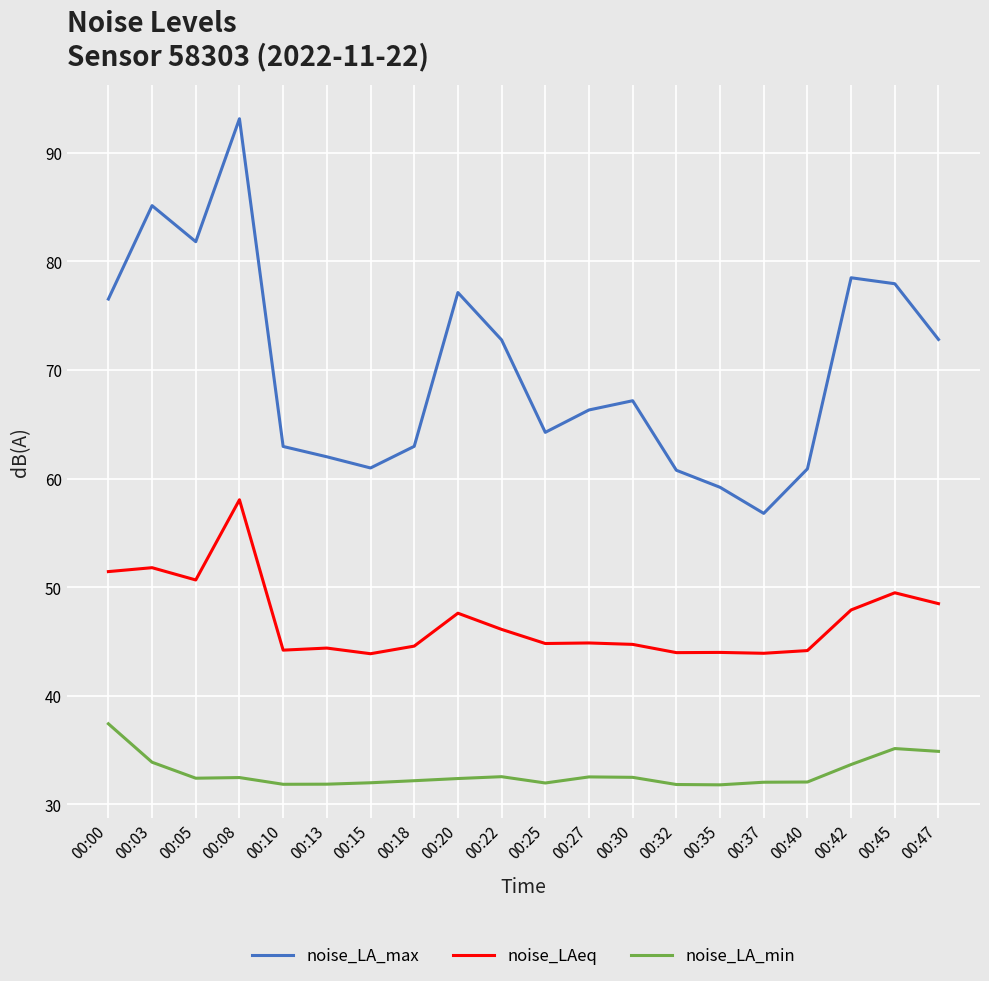

What is the minimum value for noise_LA_max?

56.8